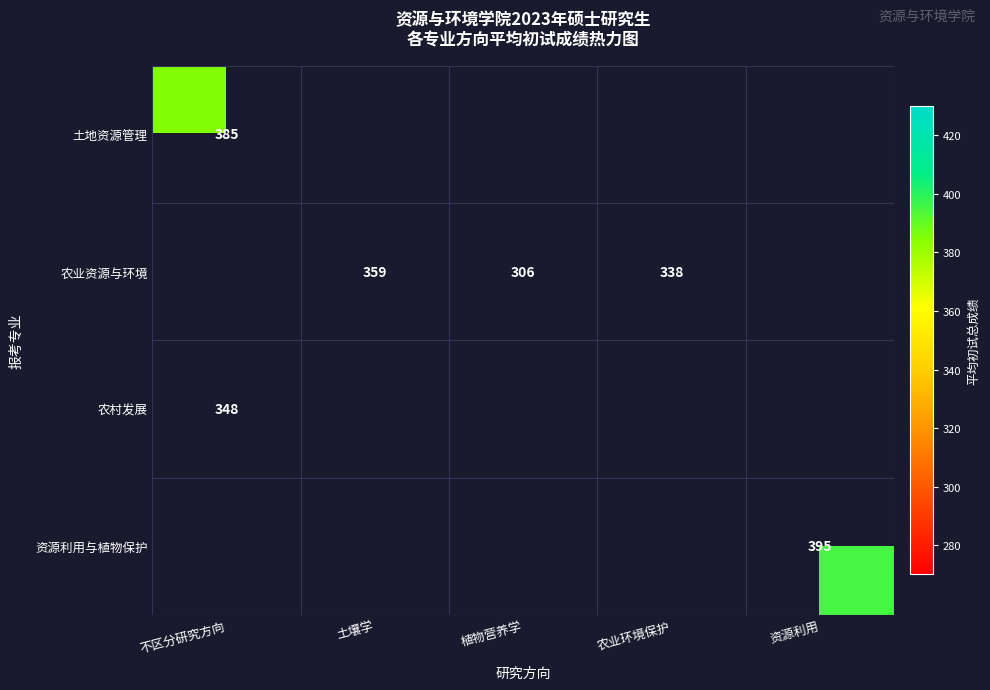

The value of 农业资源与环境 at 农业环境保护 is 338.0. True or false?

True